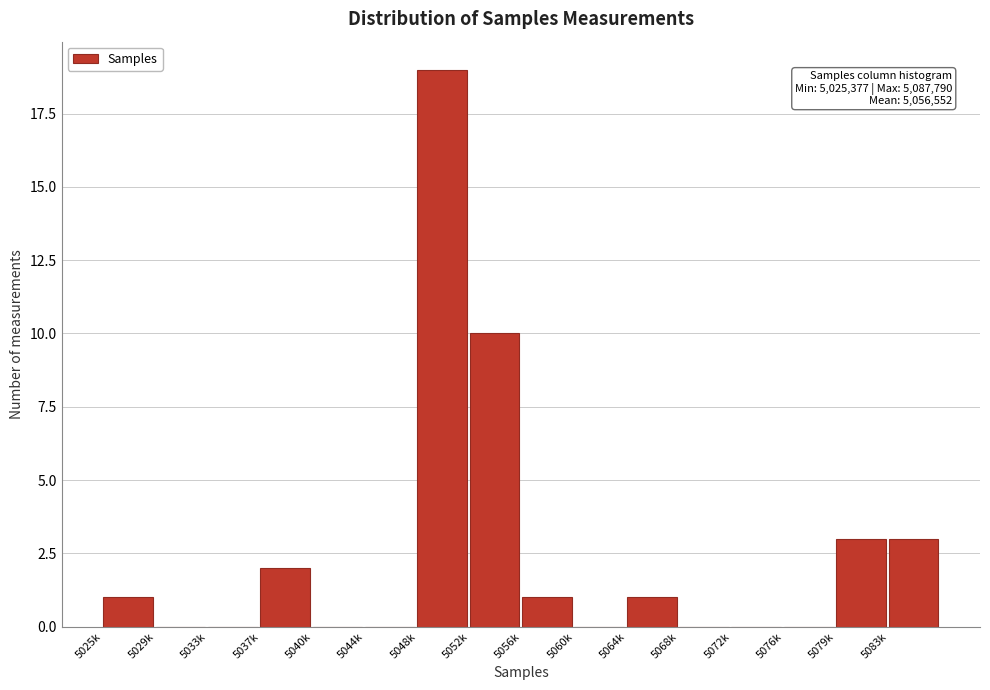

Reading left to right, extract all data points from this chart.

5025k=1	5029k=0	5033k=0	5037k=2	5040k=0	5044k=0	5048k=19	5052k=10	5056k=1	5060k=0	5064k=1	5068k=0	5072k=0	5076k=0	5079k=3	5083k=3